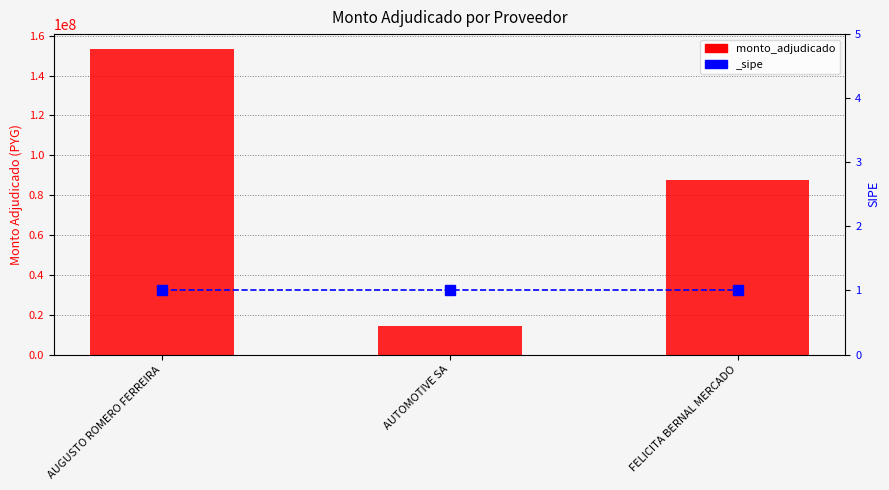

What is the average value?

85037770